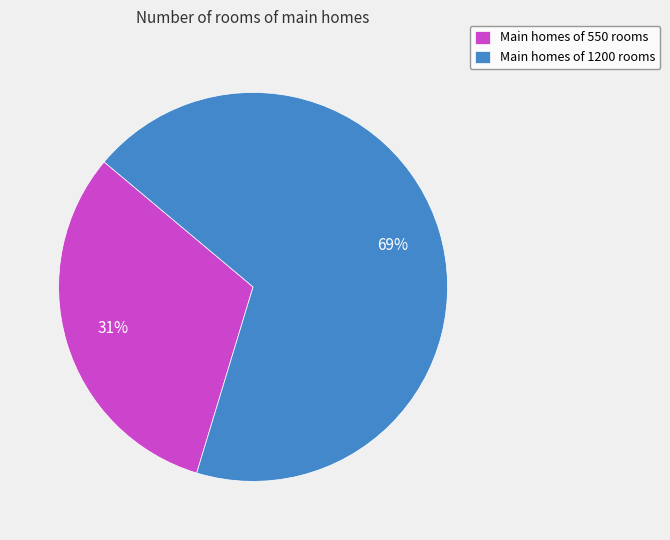

To the nearest percent, what is the combined percentage of Main homes of 1200 rooms and Main homes of 550 rooms?

100%